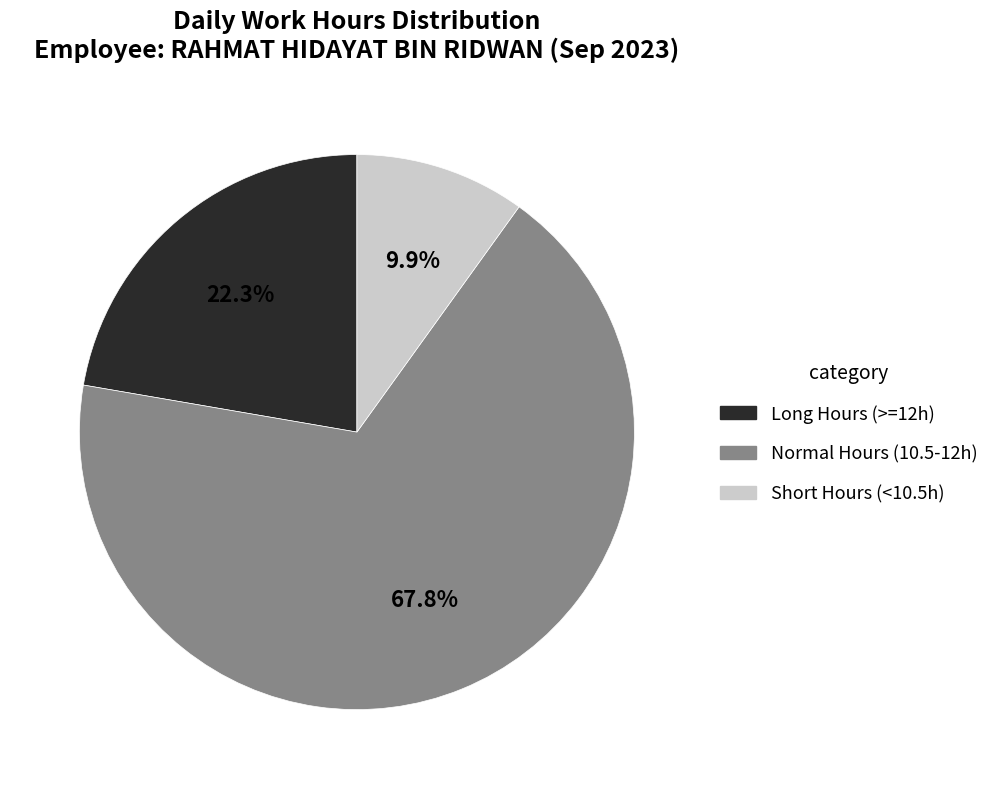

Does any single category account for the majority?

Yes